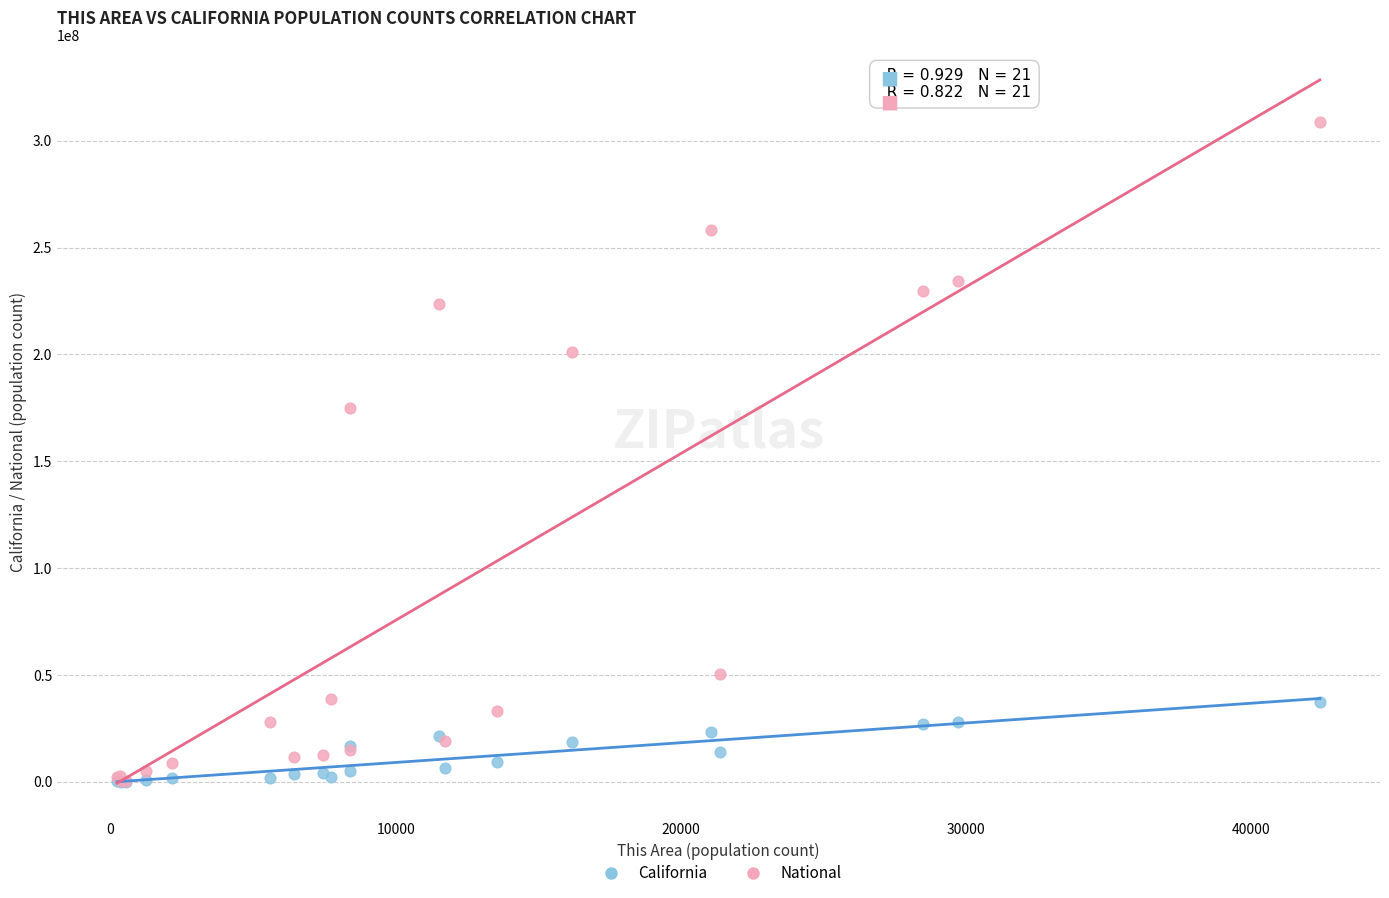

In the National series, what Y value is closest to 154563973?

175134916